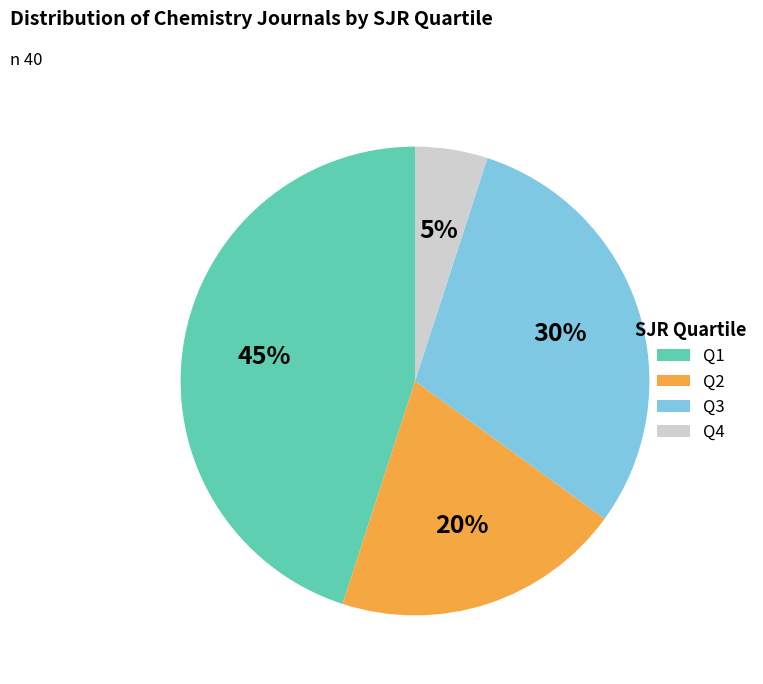

Rank the categories by value from highest to lowest.

Q1, Q3, Q2, Q4